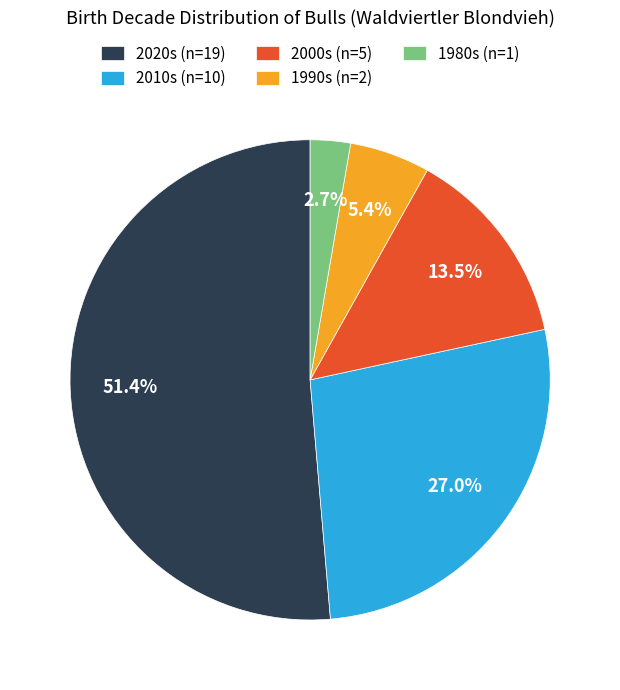

How many slices are in this pie chart?

5